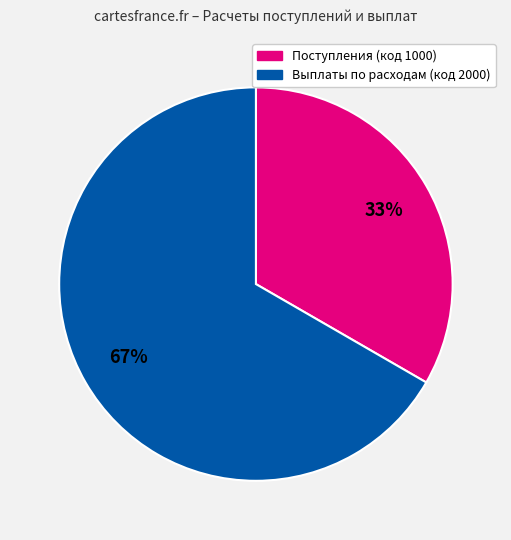

To the nearest percent, what is the average slice percentage?

50%